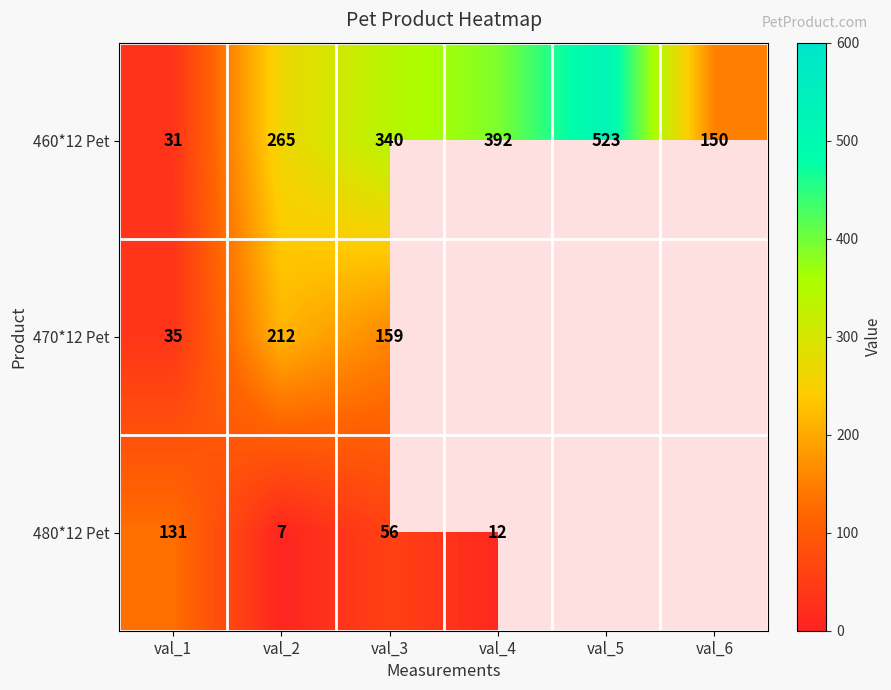

What is the maximum value shown in the chart?

523.0